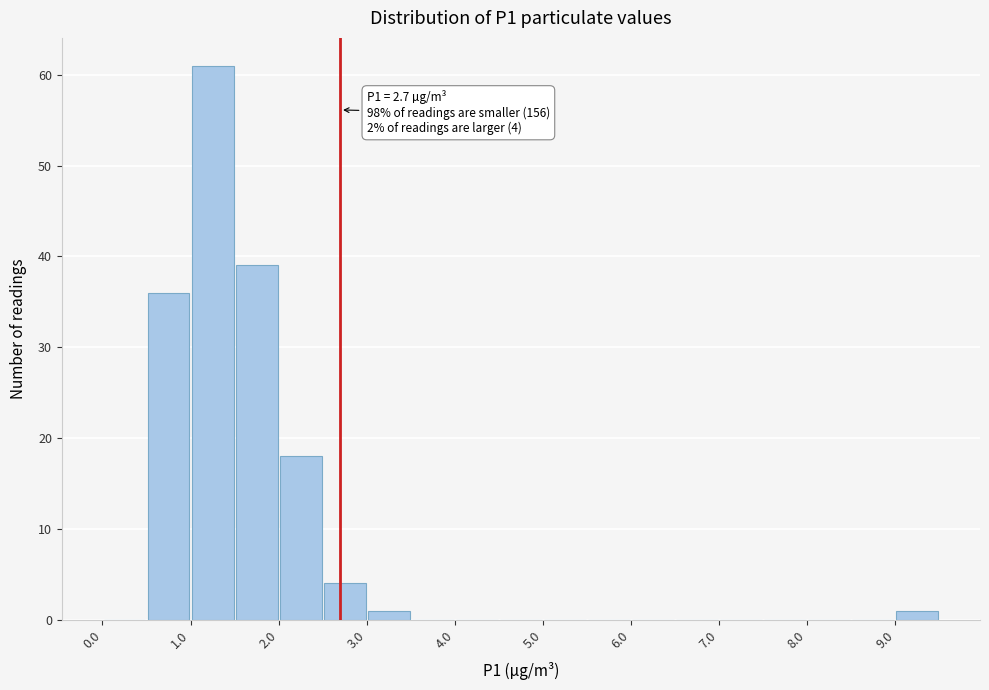

Which range on the x-axis has the tallest bar?

1.0 to 1.5